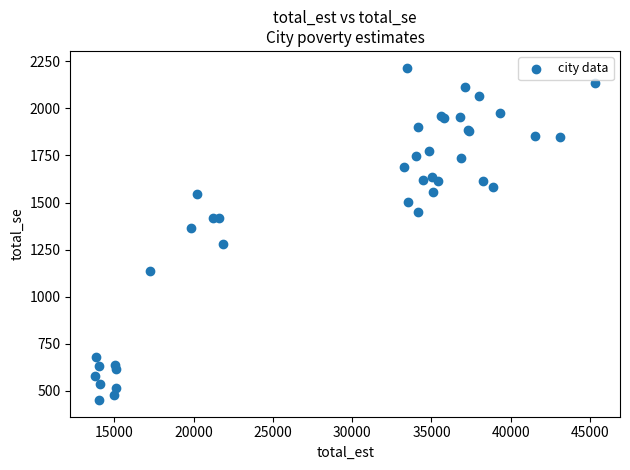

What Y value in the scatter plot is closest to 1333?

1363.5